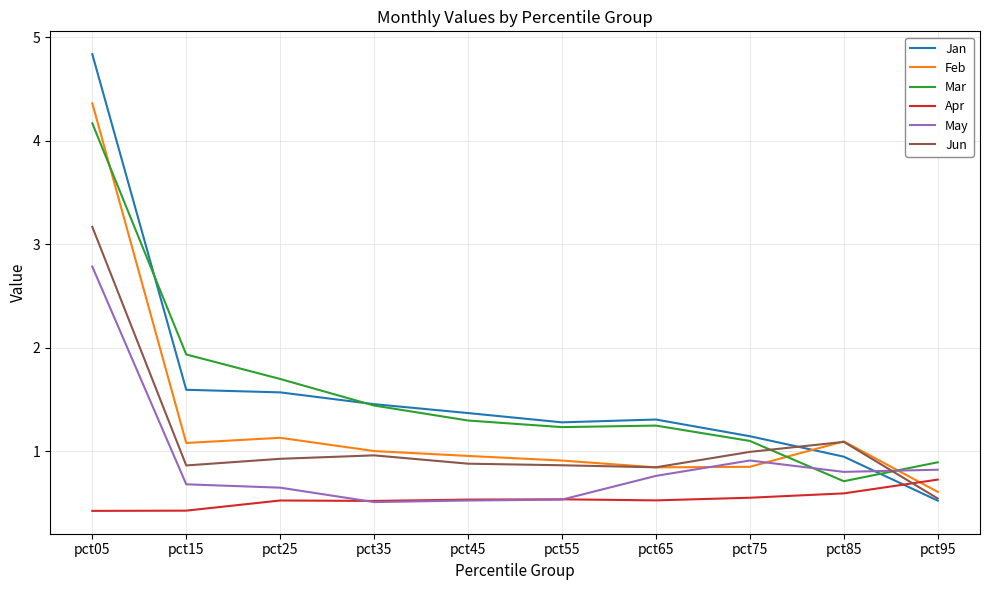

In Mar, how many points are higher than both neighbors (excluding endpoints)?

1